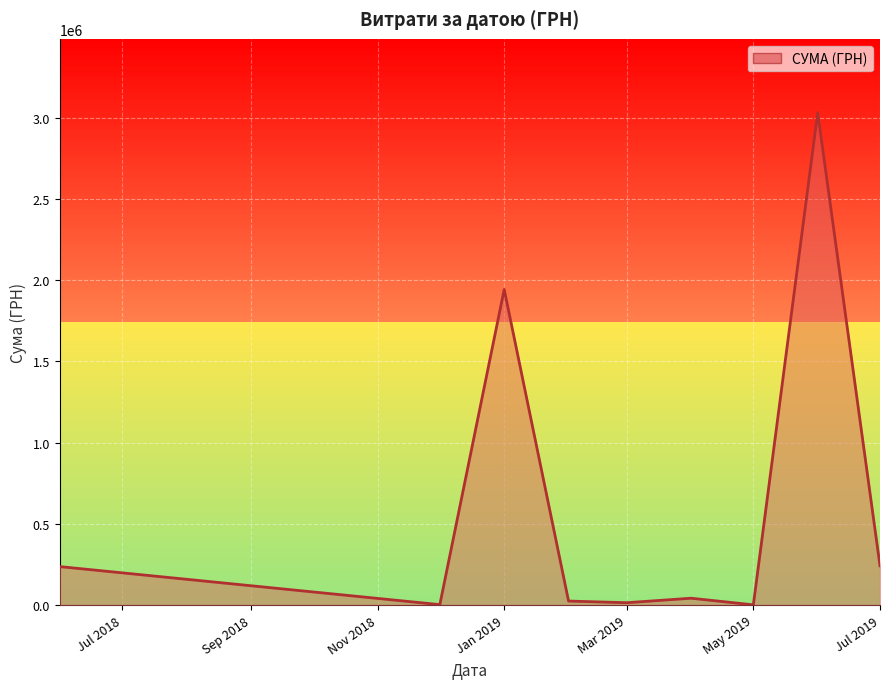

What is the difference between the maximum and minimum values?

3031312.0